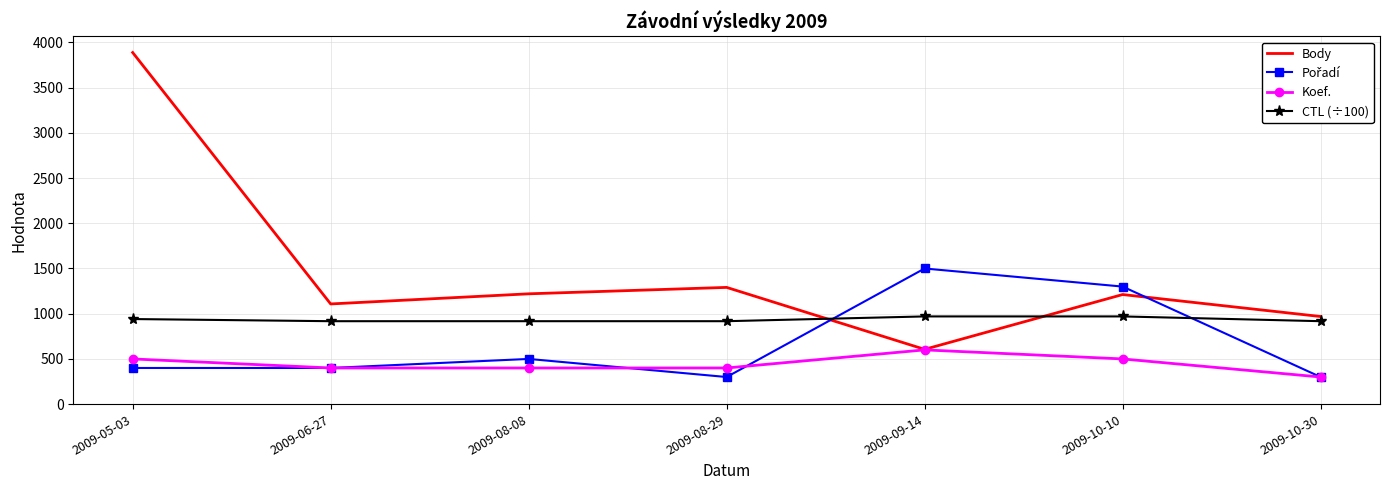

After their last crossing, which series has the higher values: Body or CTL (÷100)?

Body